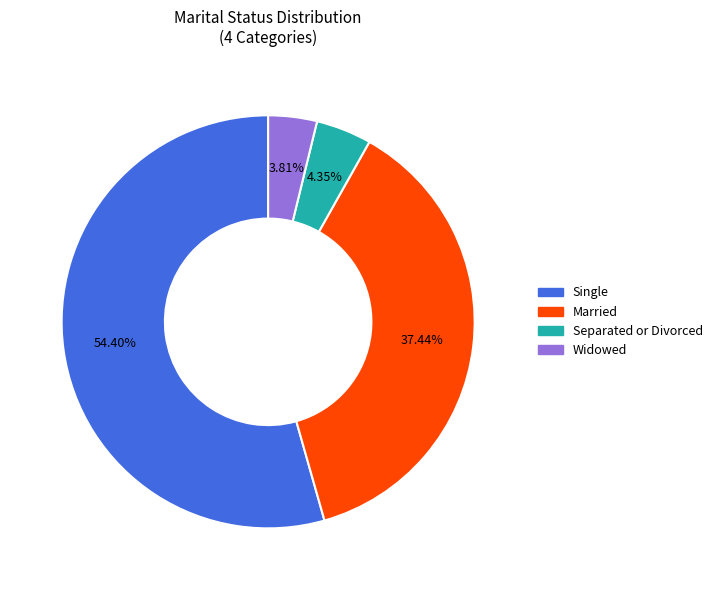

What portion of the pie excludes Separated or Divorced?

95.7%